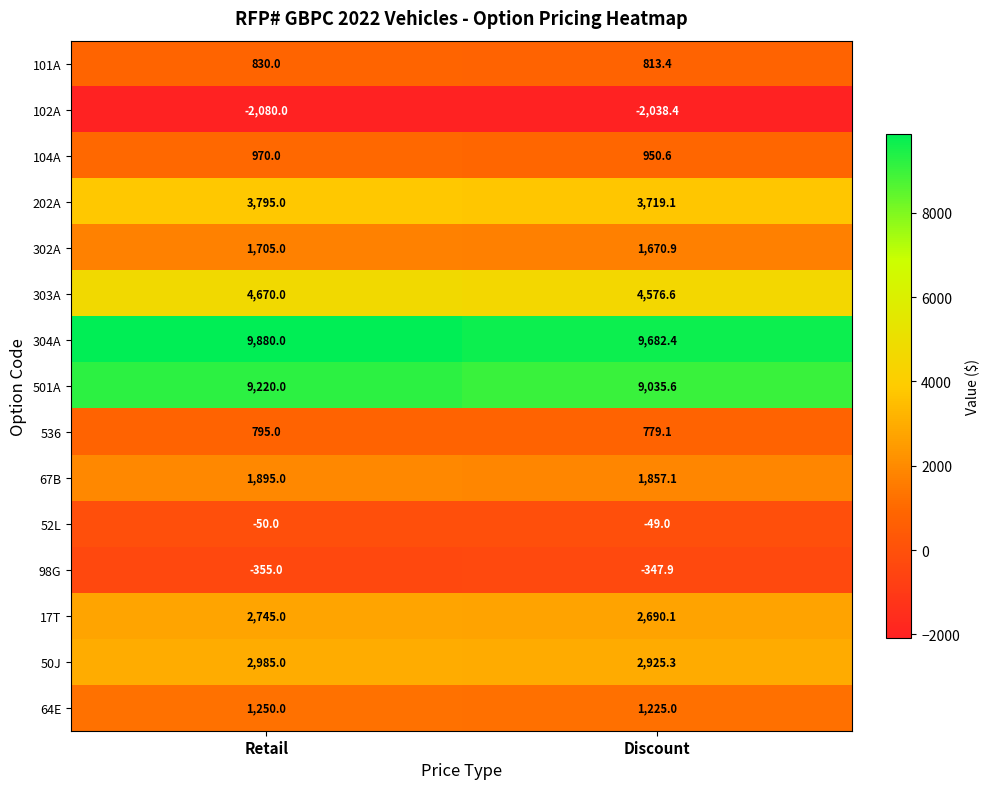

What is the difference between the 17T values at Discount and Retail?

54.9